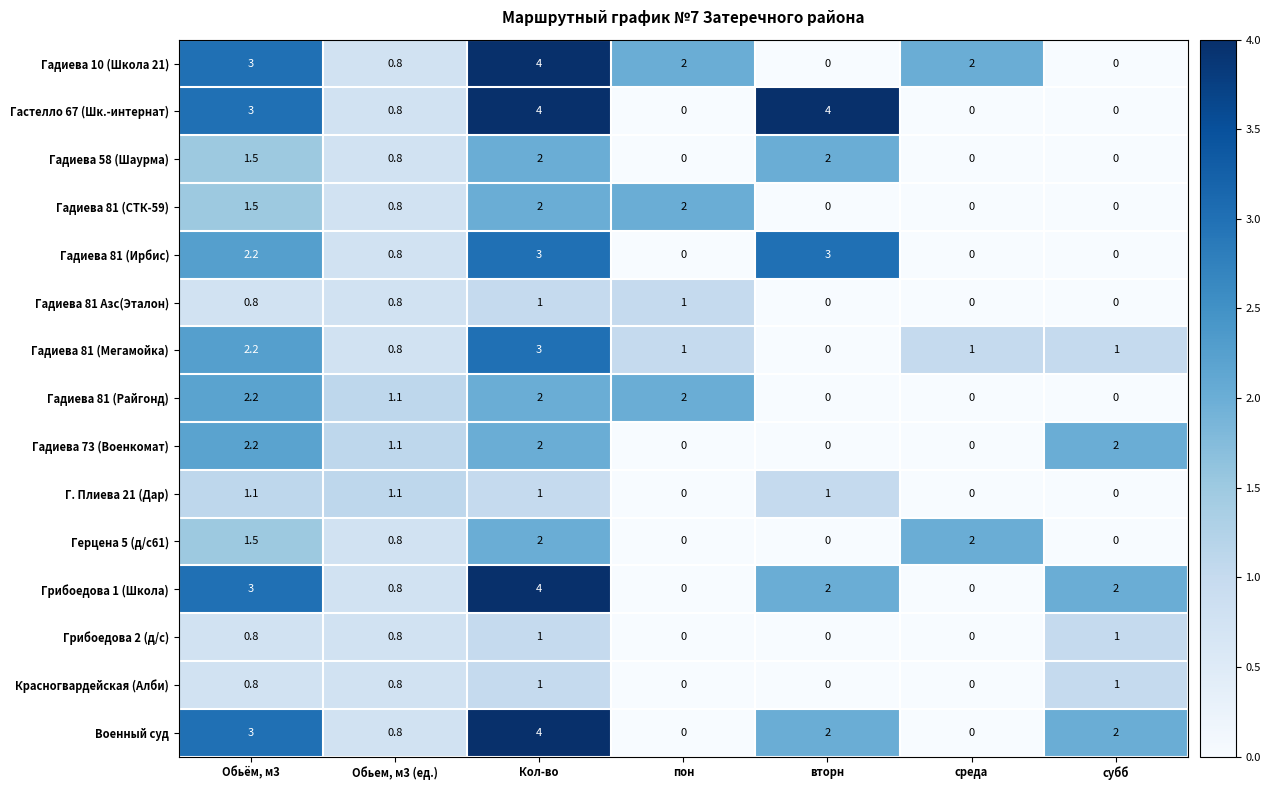

What is the spread (max minus min) of values at Обьём, м3?

2.2